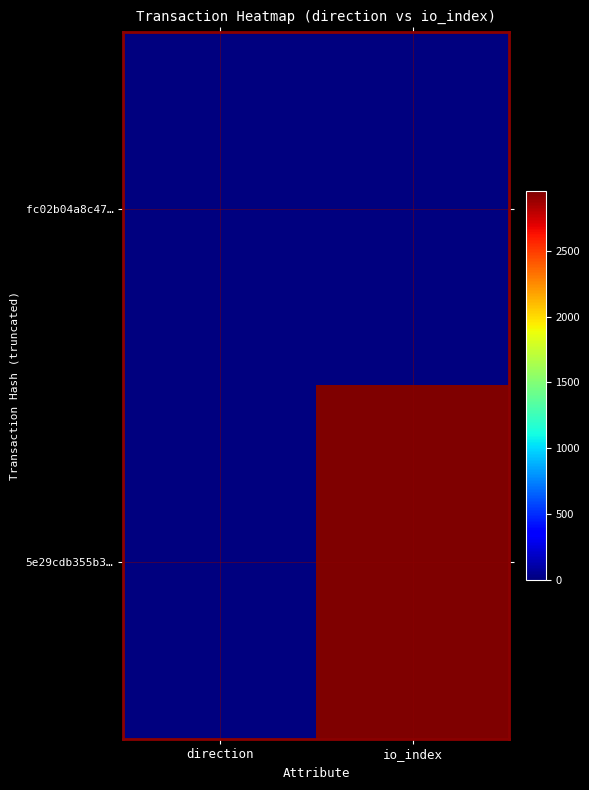

Which series changed the most between direction and io_index?

5e29cdb355b3…